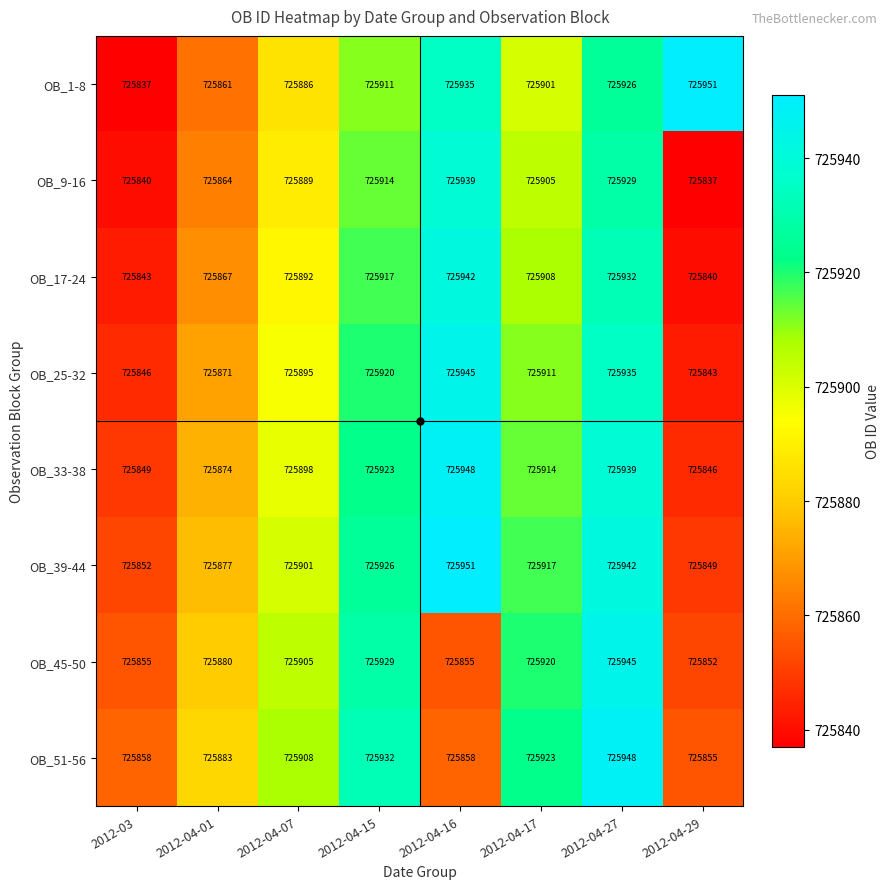

What is the difference between the OB_45-50 values at 2012-04-15 and 2012-04-16?

74